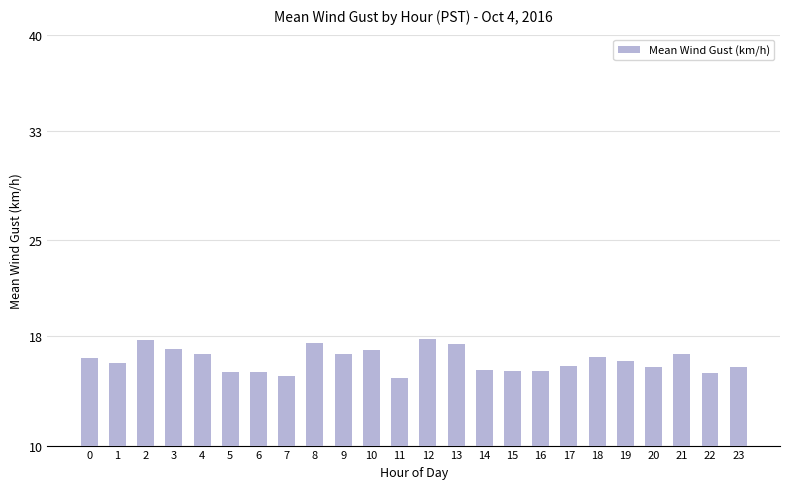

Is it true that the value at 22 is 15.3?

True